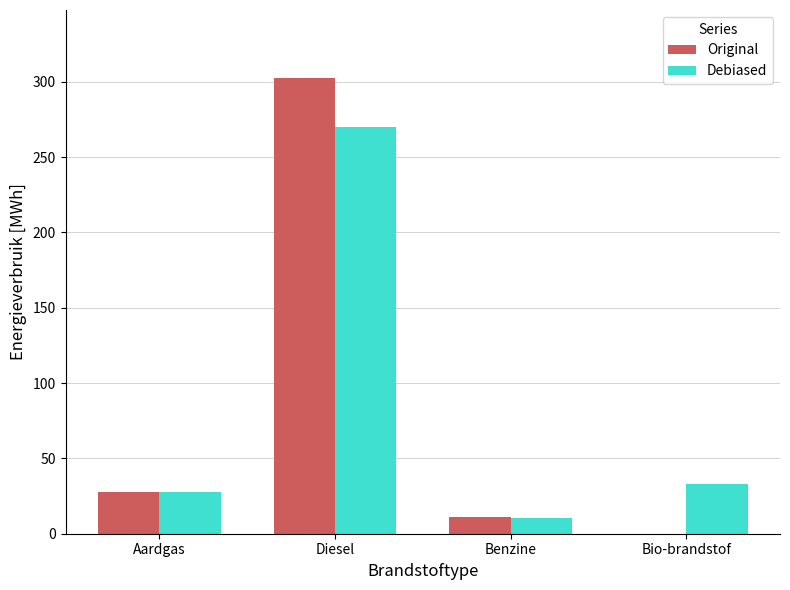

What is the approximate value of Debiased at Diesel?

270.0